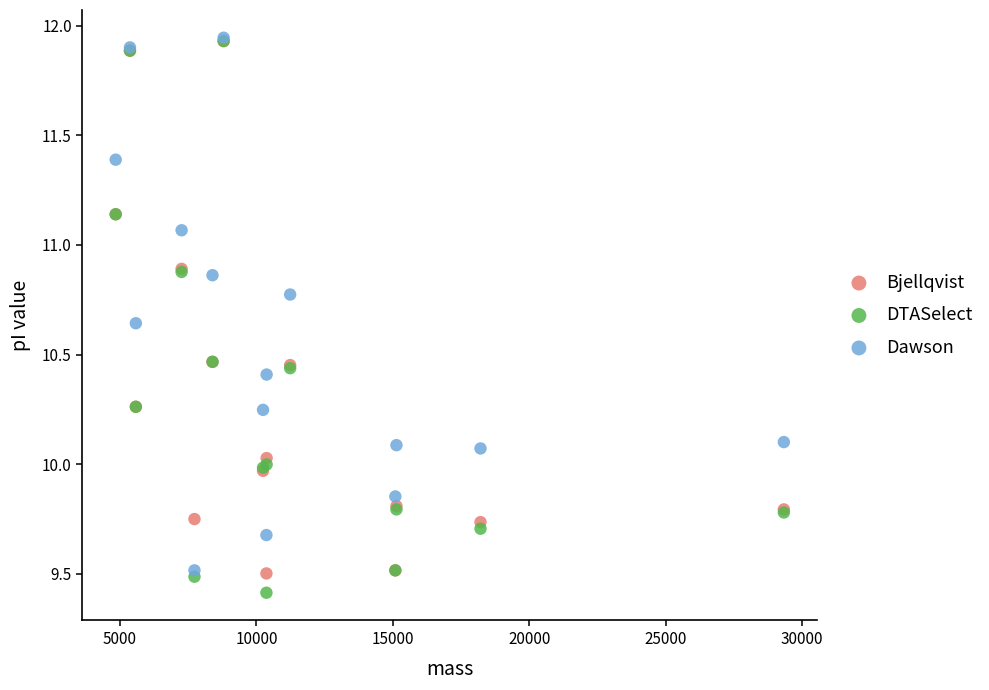

What are all the series names shown in the legend?

Bjellqvist, DTASelect, Dawson